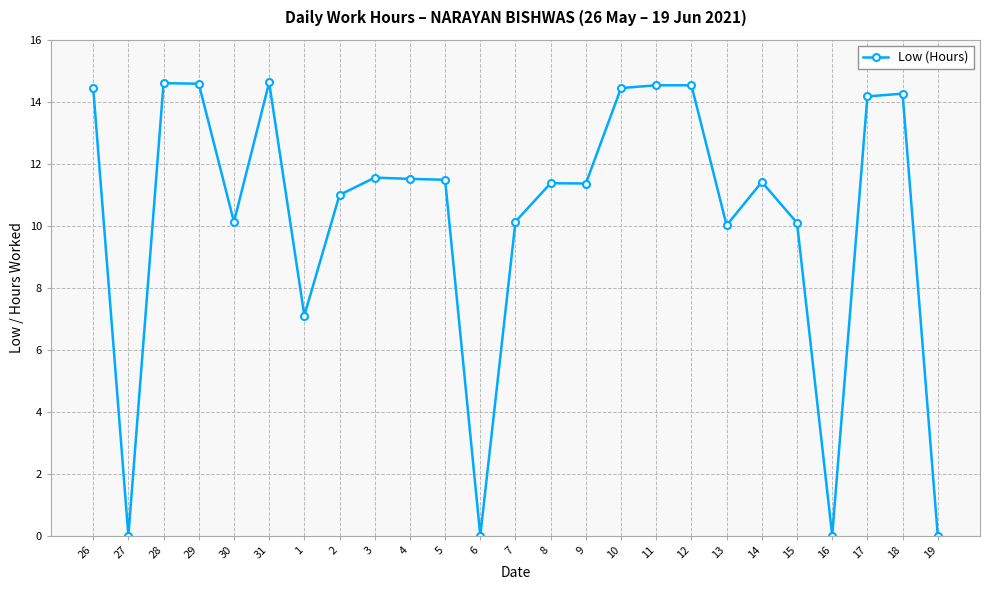

What position from the right is 27?

24